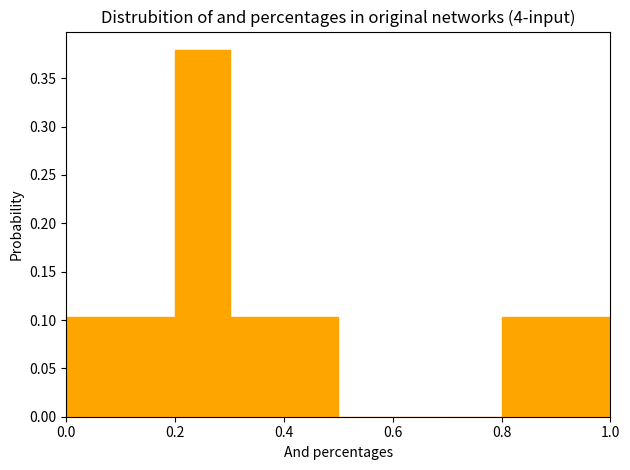

Reading left to right, list every bar in this chart as the range it spans on the x-axis followed by its height. The values are not printed on the chart, so give them approximately, as read against the axis.

0.0 to 0.1: 0.105
0.1 to 0.2: 0.105
0.2 to 0.3: 0.380
0.3 to 0.4: 0.105
0.4 to 0.5: 0.105
0.5 to 0.6: 0
0.6 to 0.7: 0
0.7 to 0.8: 0
0.8 to 0.9: 0.105
0.9 to 1.0: 0.105